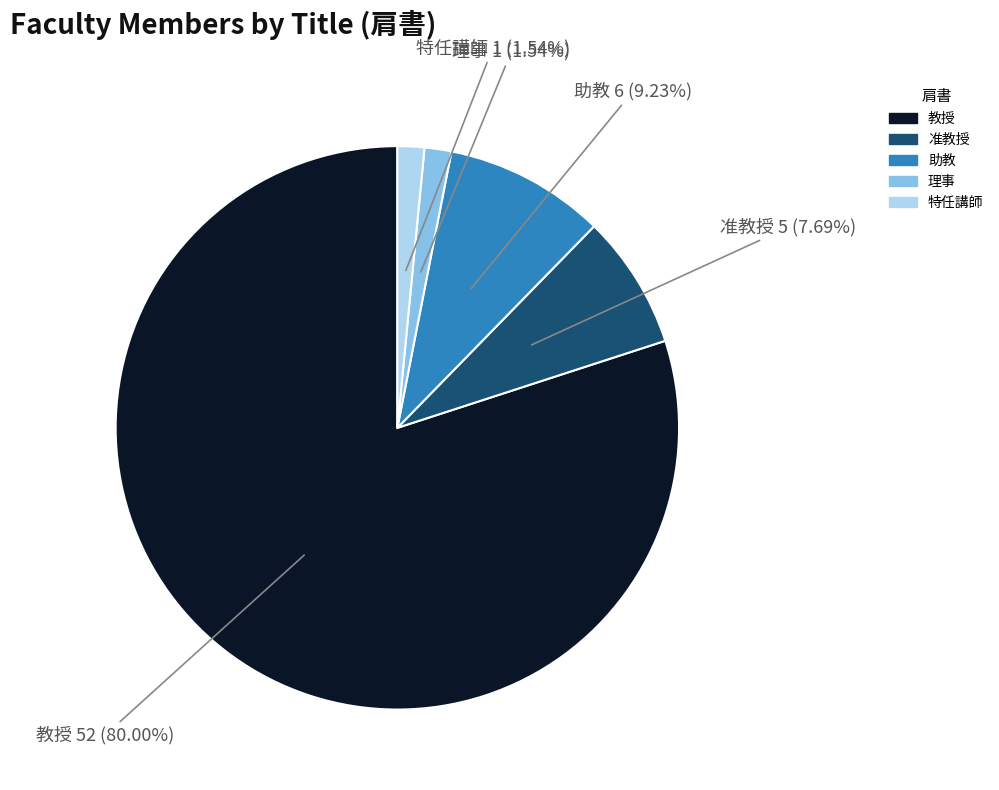

What percentage is the 教授 slice, to the nearest percent?

80%